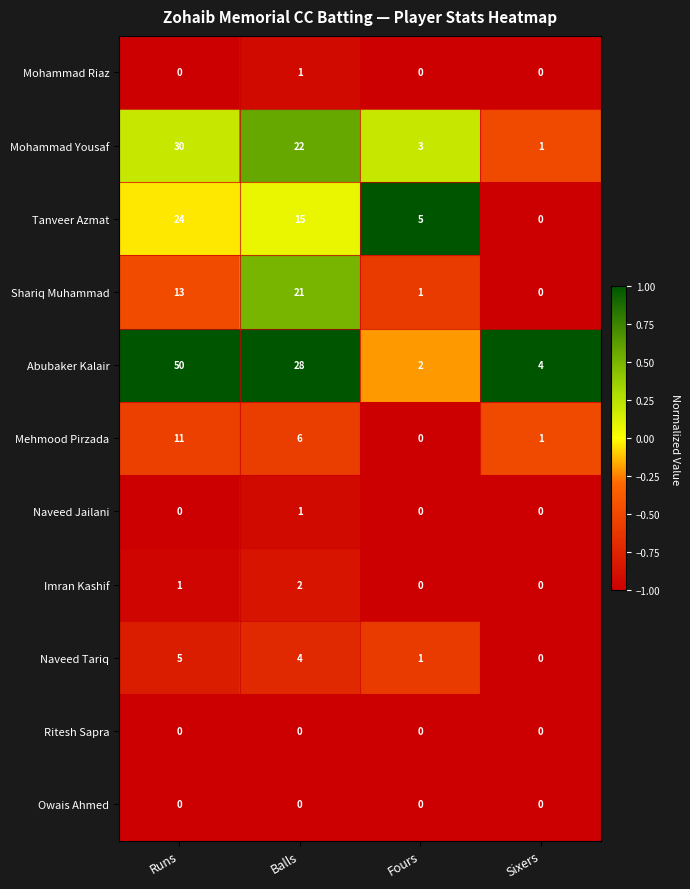

What is the total value across all series at Fours?

12